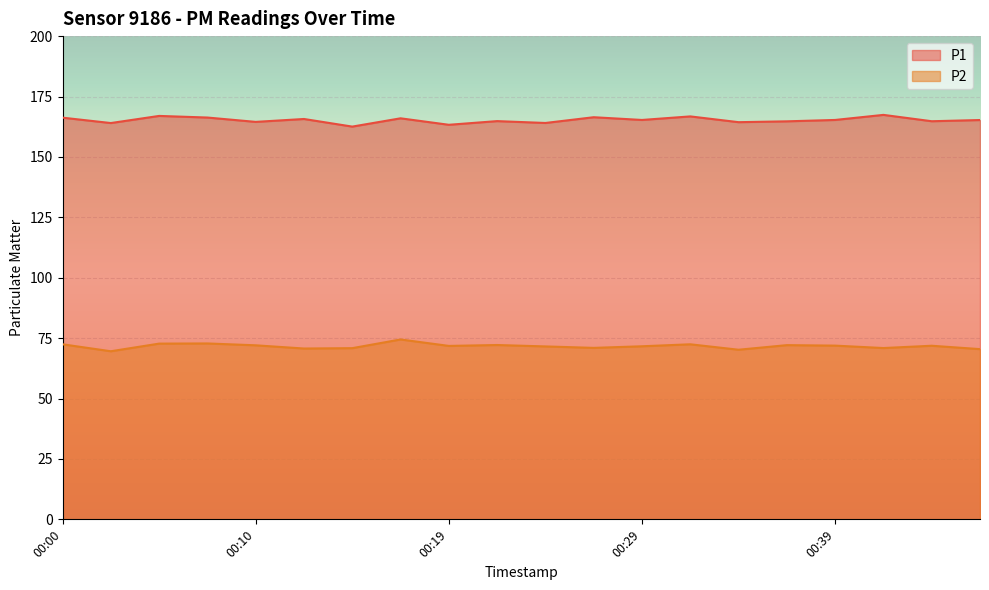

Where is the first local minimum for P1?

00:02